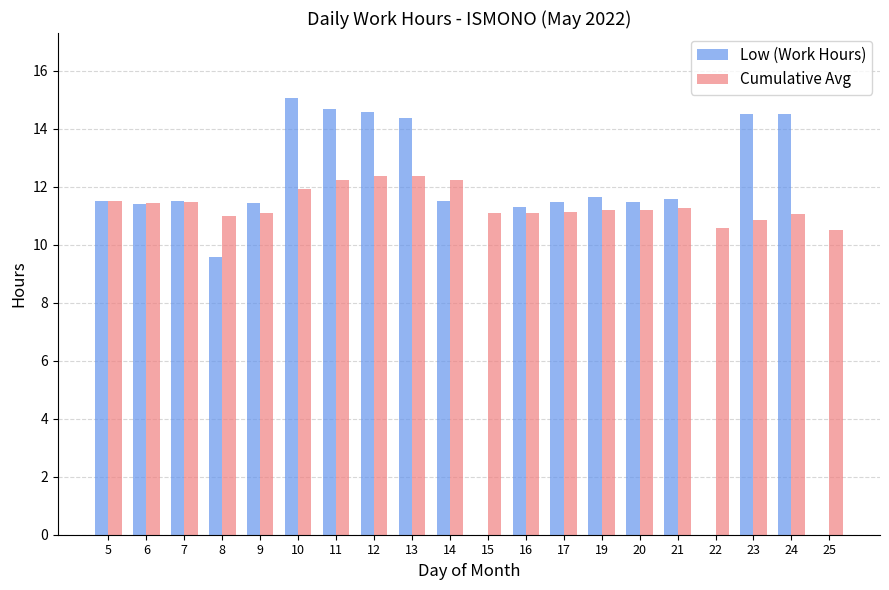

What value does the Low (Work Hours) series have at 8?

9.6